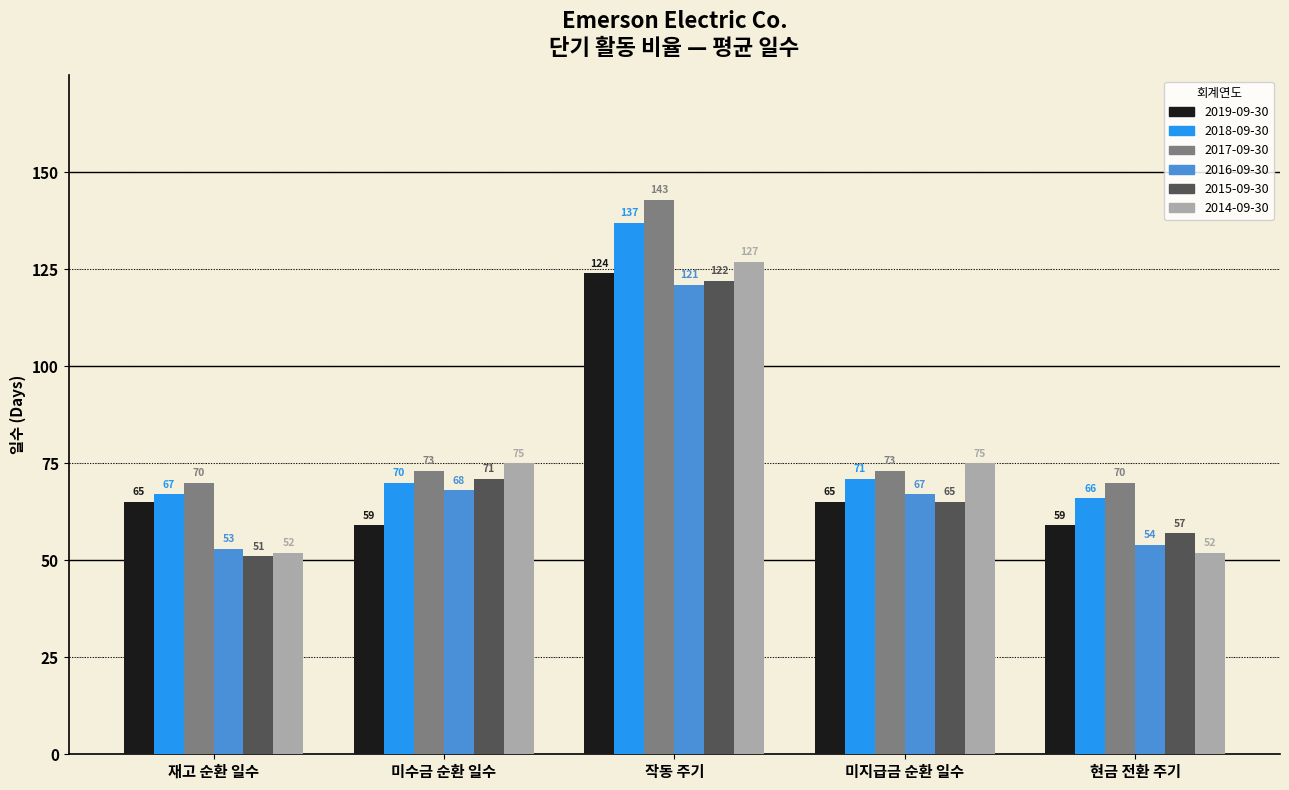

At which category is the sum across all series the highest?

작동 주기